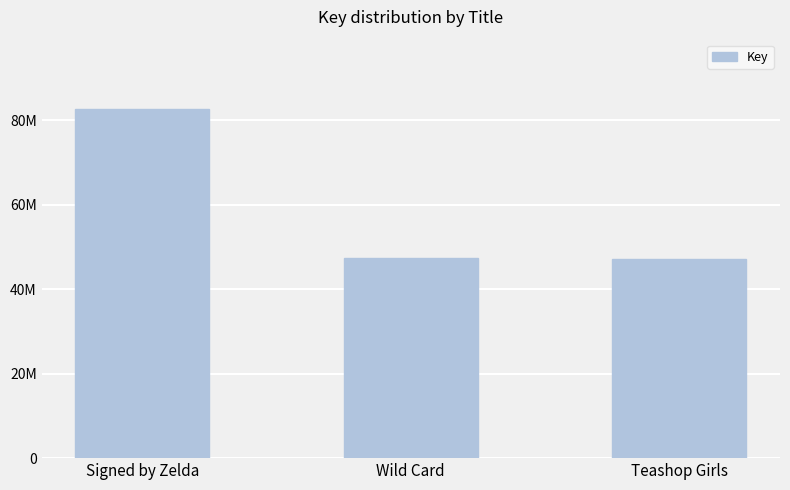

Are the bars horizontal?

No